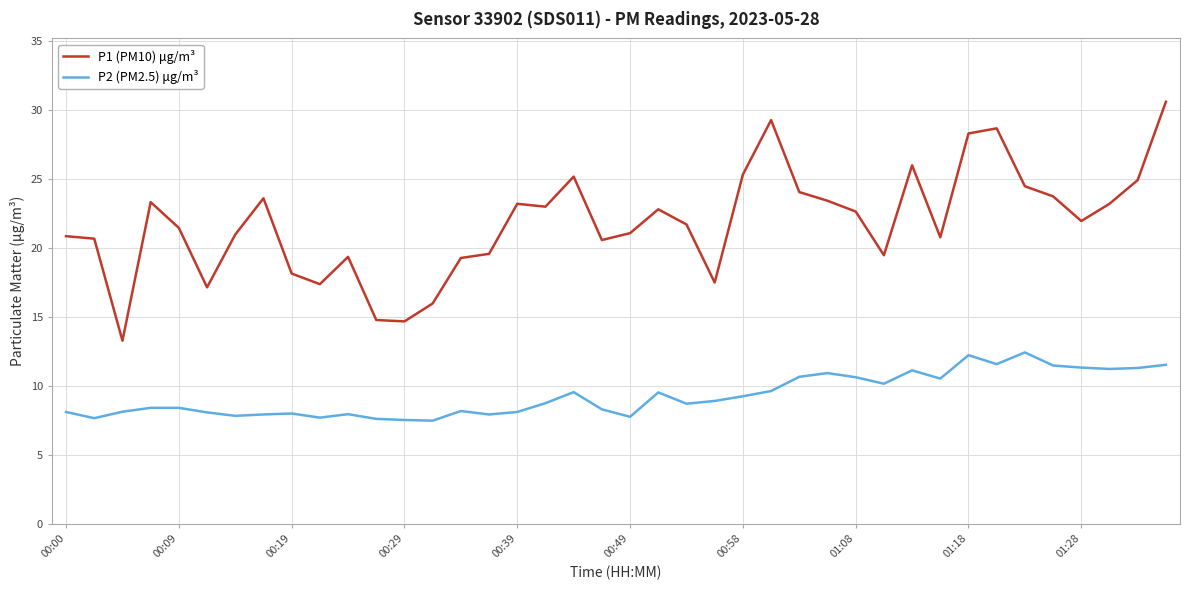

Rank the series by their maximum value, from highest to lowest.

P1 (PM10) μg/m³, P2 (PM2.5) μg/m³